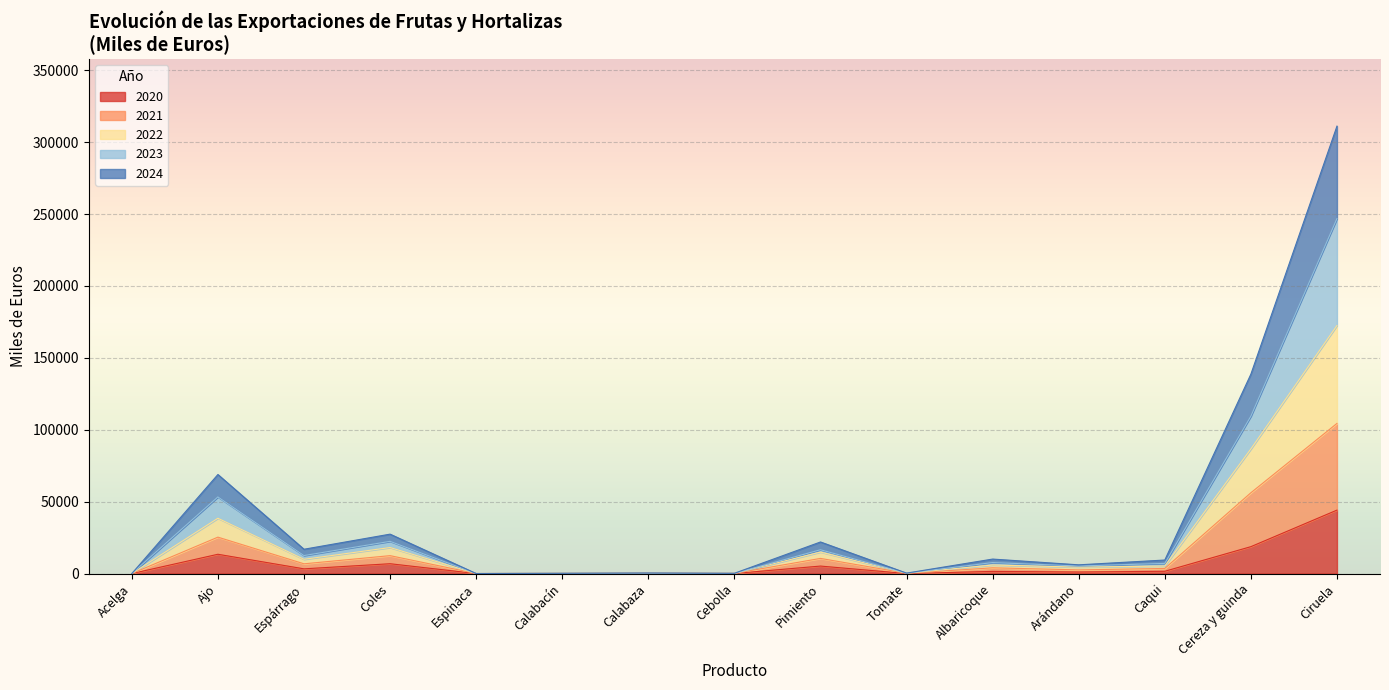

True or false: 2021 has more than 1 interior local peaks.

True